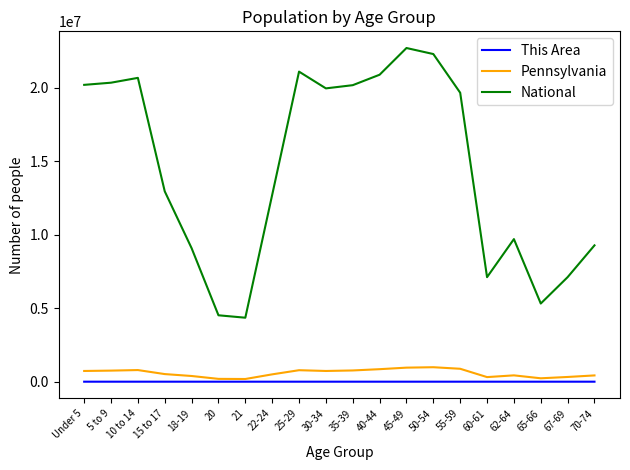

Which series has the largest range (max minus min)?

National